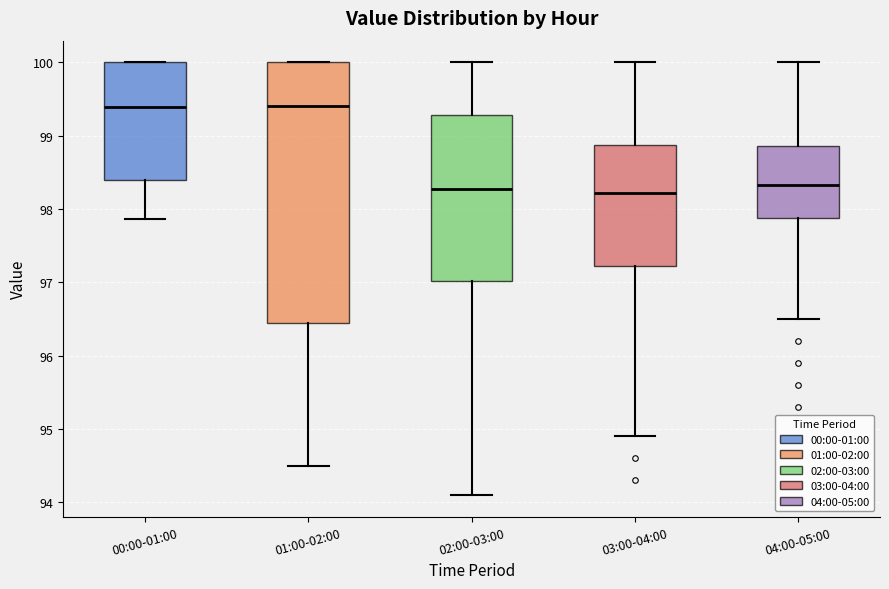

Which box is the tallest, from its lower edge to its upper edge?

01:00-02:00